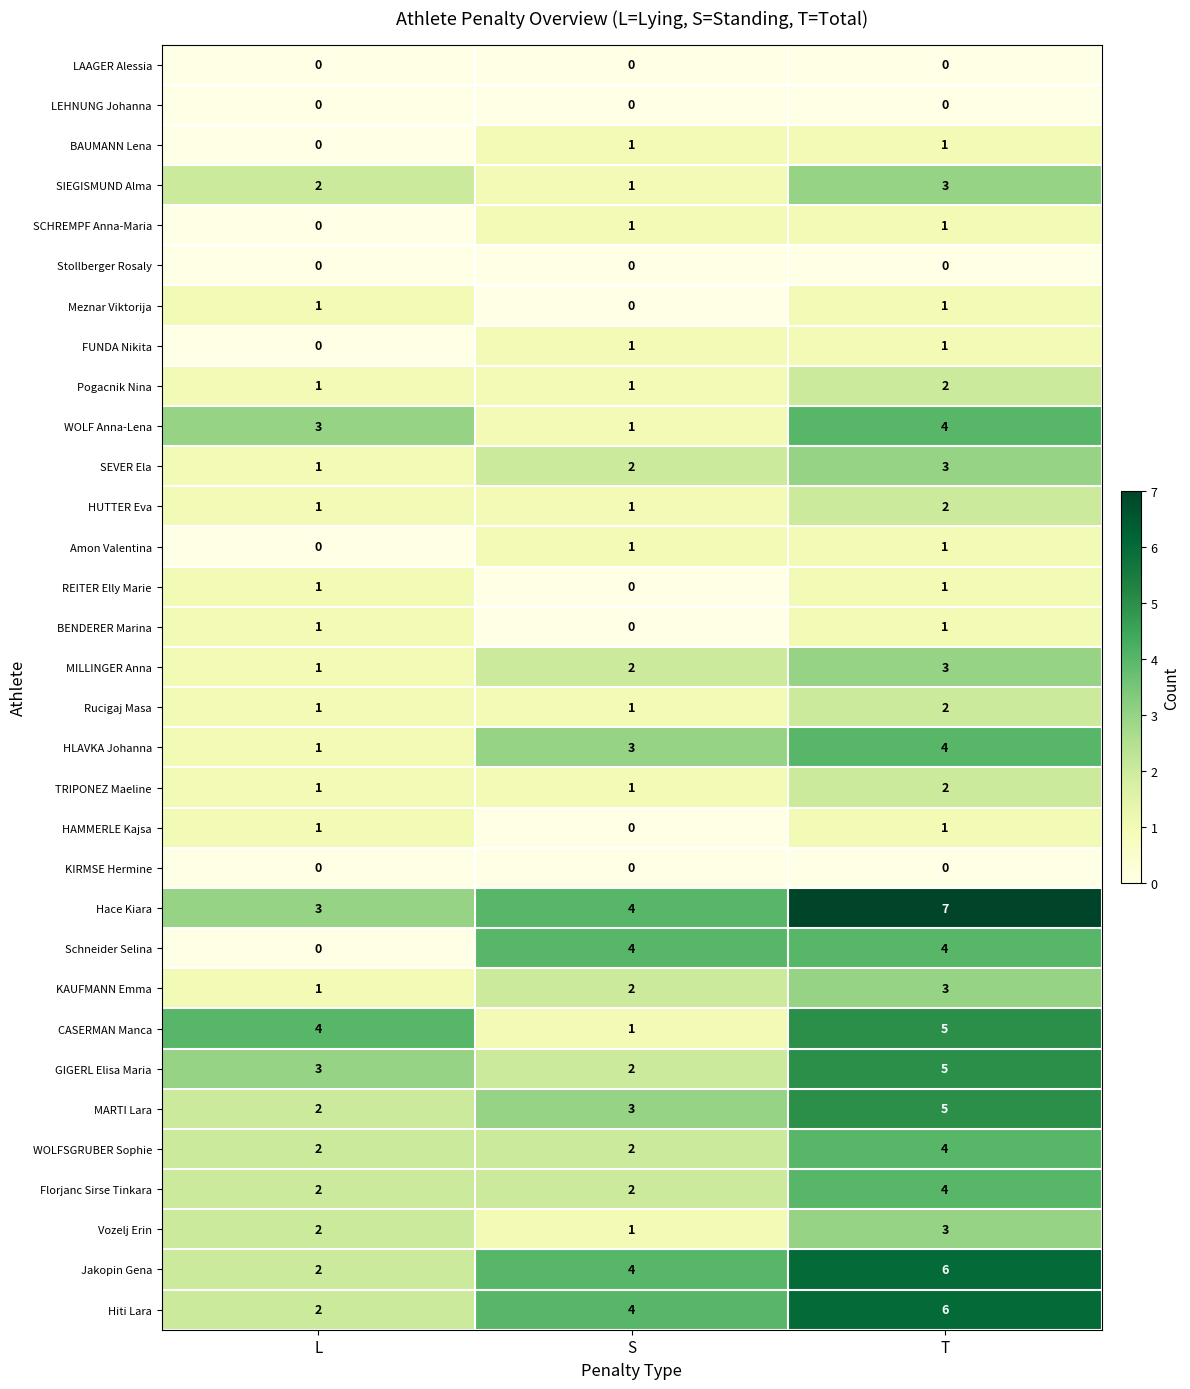

Which series changed the most between L and S?

Schneider Selina